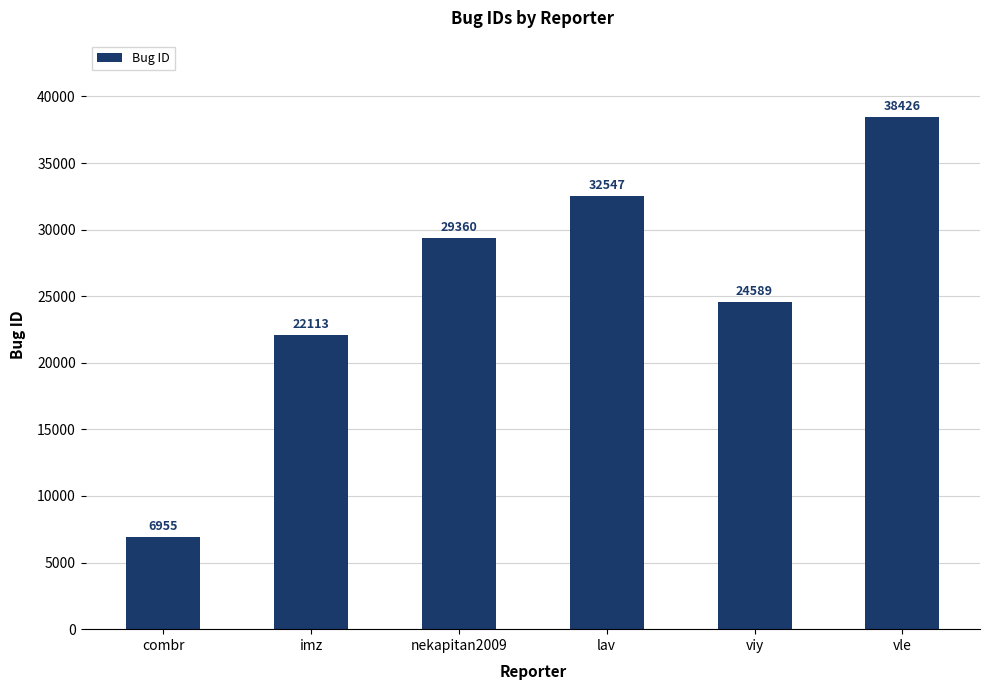

The value at imz is 22113. True or false?

True